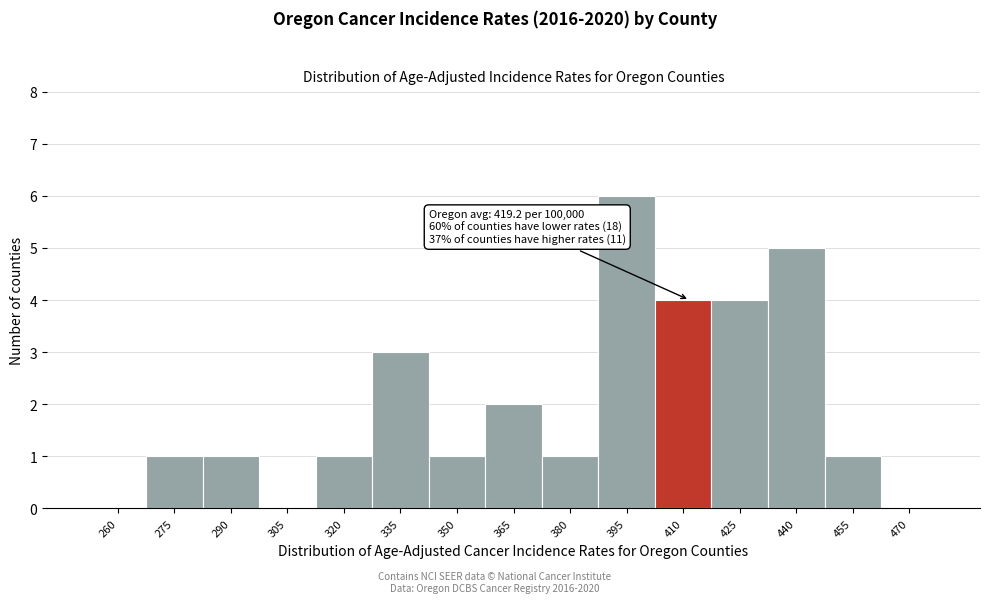

Reading left to right, what are all the values shown in this chart?

260=0	275=1	290=1	305=0	320=1	335=3	350=1	365=2	380=1	395=6	410=4	425=4	440=5	455=1	470=0